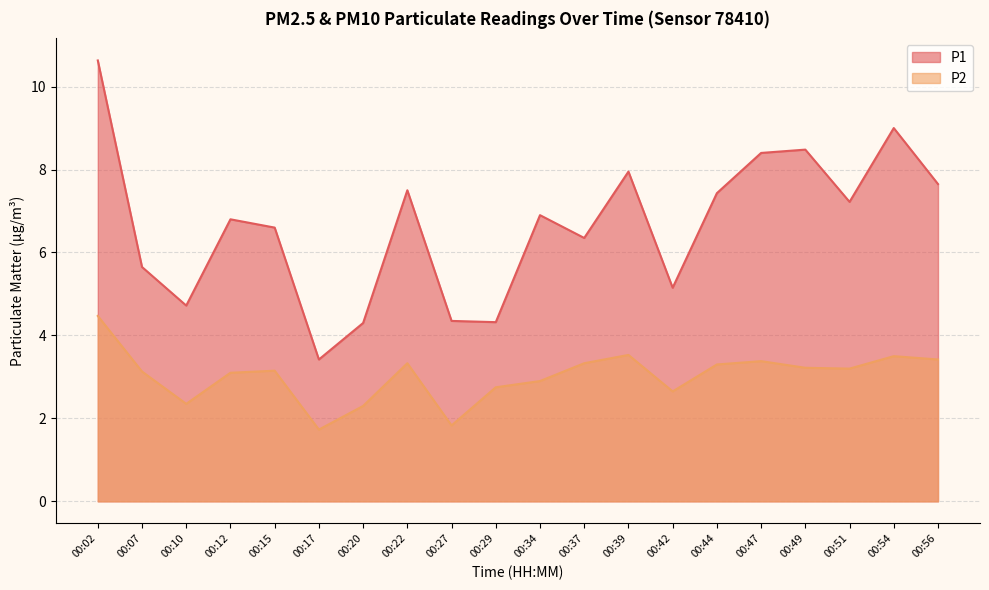

Reading left to right, transcribe all the data shown in this chart.

P1: 00:02=10.6	00:07=5.7	00:10=4.7	00:12=6.8	00:15=6.6	00:17=3.4	00:20=4.3	00:22=7.5	00:27=4.3	00:29=4.3	00:34=6.9	00:37=6.3	00:39=8.0	00:42=5.2	00:44=7.4	00:47=8.4	00:49=8.5	00:51=7.2	00:54=9.0	00:56=7.7
P2: 00:02=4.5	00:07=3.1	00:10=2.4	00:12=3.1	00:15=3.1	00:17=1.7	00:20=2.3	00:22=3.3	00:27=1.8	00:29=2.8	00:34=2.9	00:37=3.3	00:39=3.5	00:42=2.6	00:44=3.3	00:47=3.4	00:49=3.2	00:51=3.2	00:54=3.5	00:56=3.4